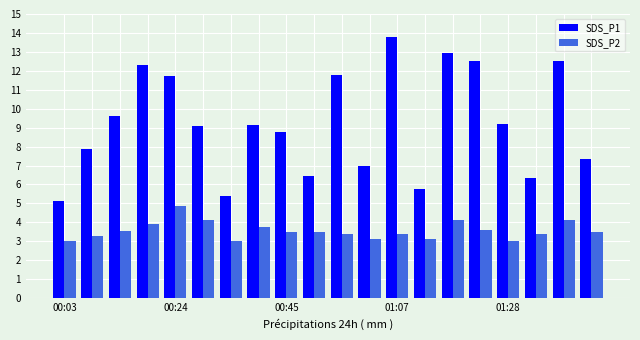

At how many categories does at least one series exceed 11?

7